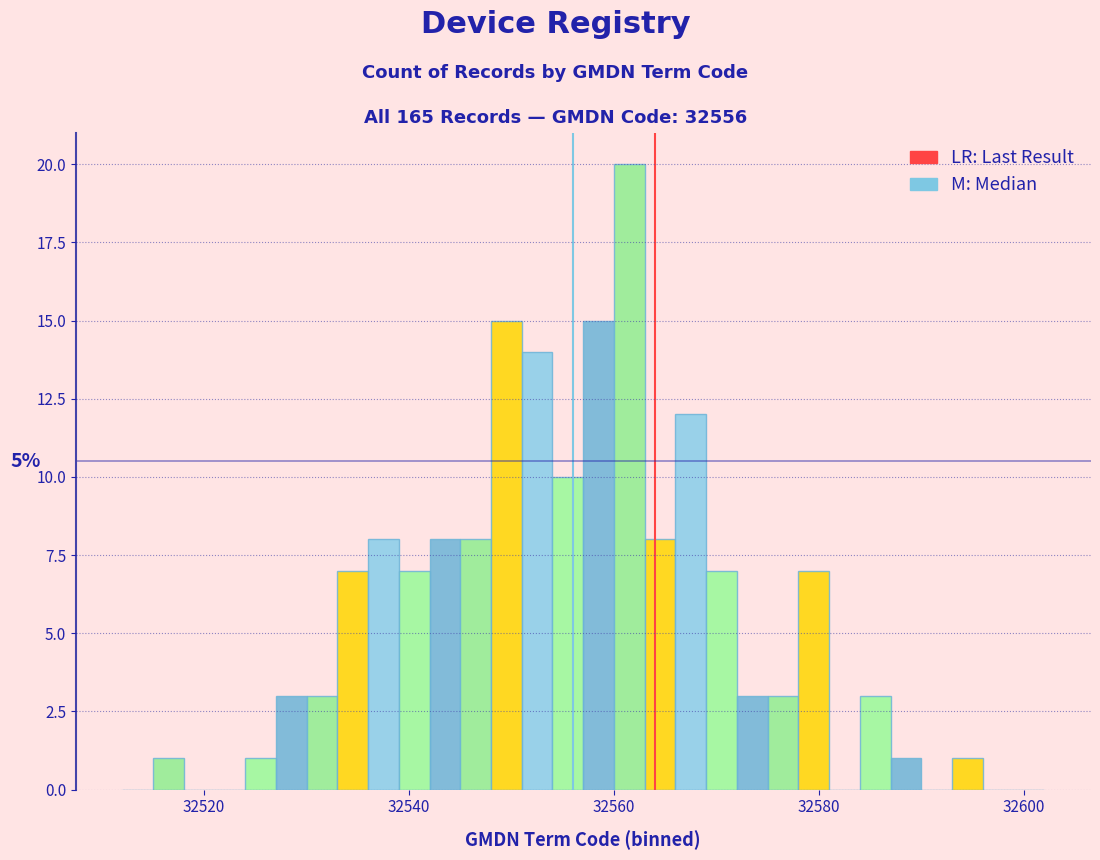

Read against the x-axis, roughly where is the centre of the tallest bar?

32562